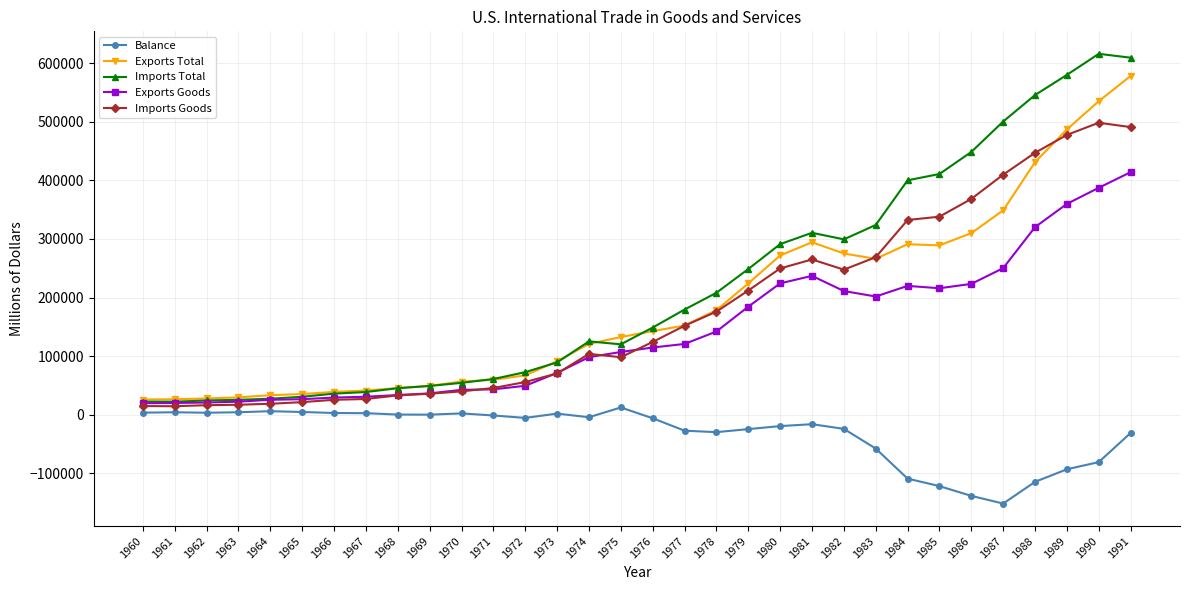

The value of Balance at 1974 is -4293. True or false?

True